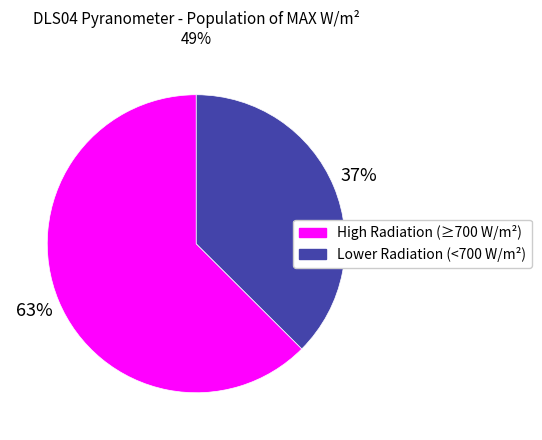

Is there a majority slice in this chart?

Yes